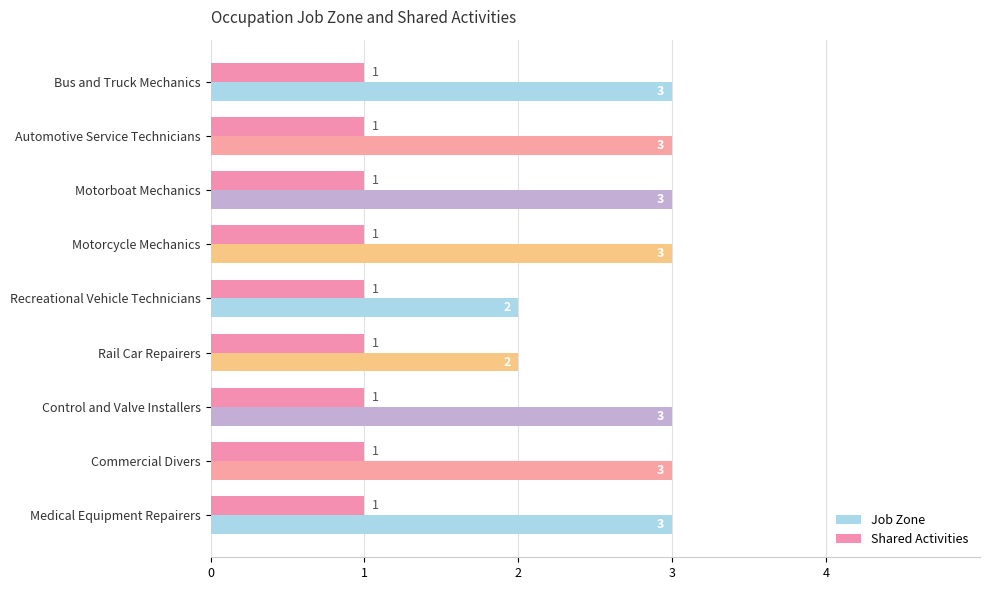

What is the average value of the Job Zone series?

3